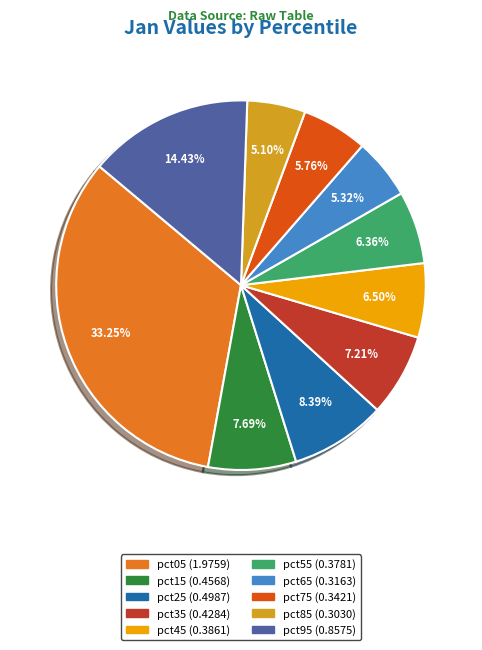

To the nearest percent, what is the combined percentage of pct05 and pct15?

41%